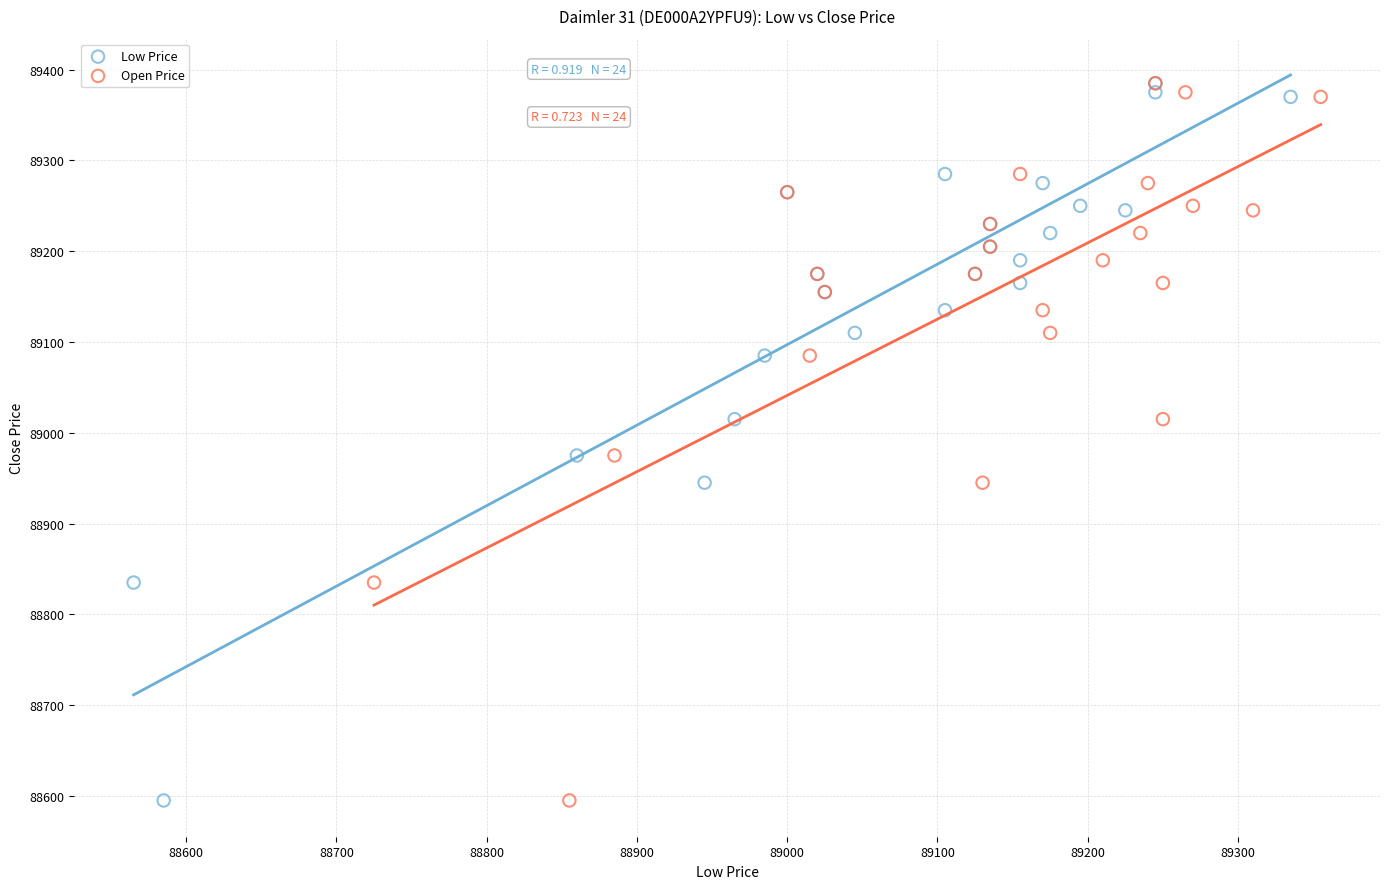

What are all the series names shown in the legend?

Low Price, Open Price